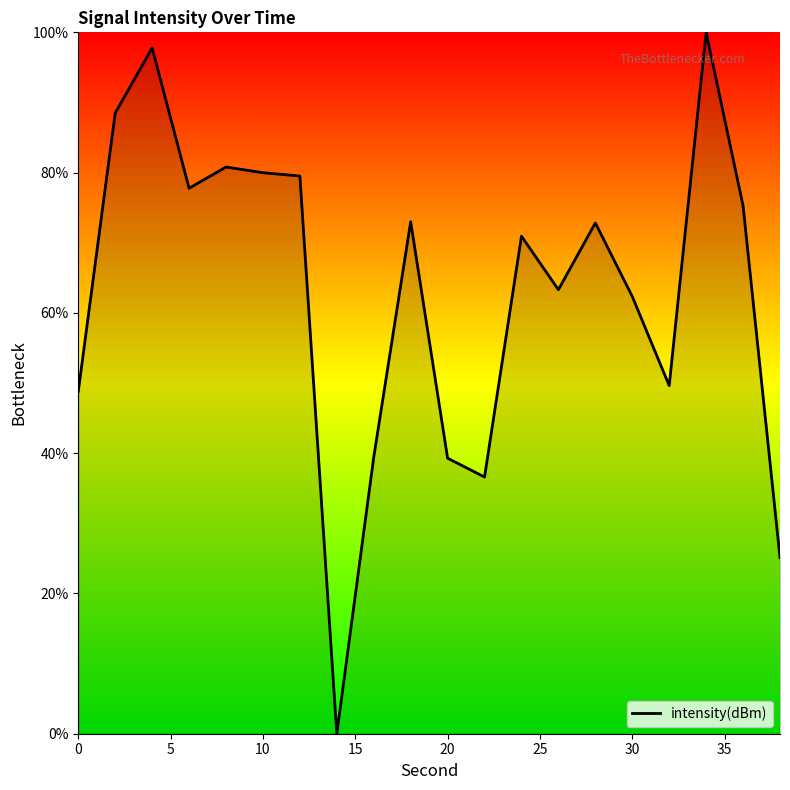

What is the difference between the maximum and minimum values?

100.0